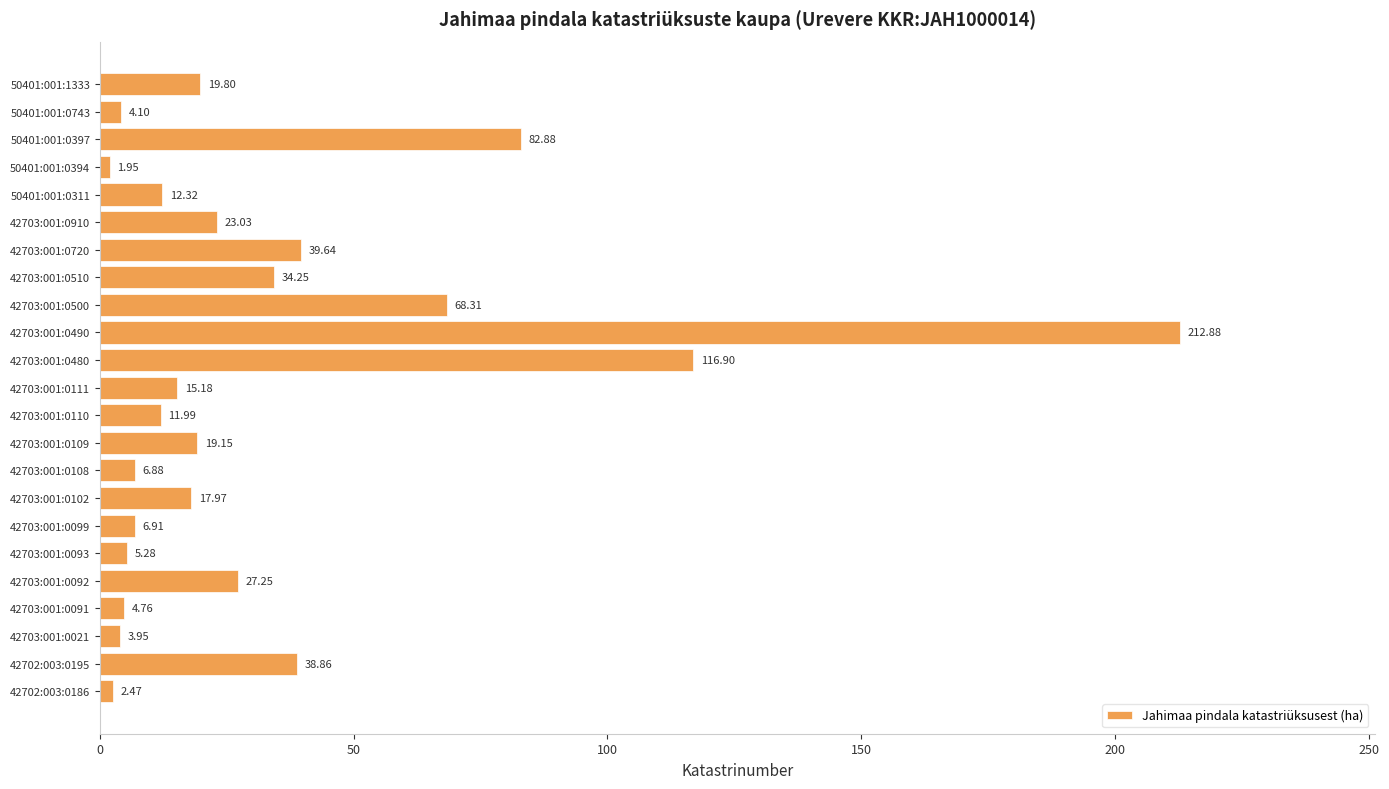

Rank the categories by value from highest to lowest.

42703:001:0490, 42703:001:0480, 50401:001:0397, 42703:001:0500, 42703:001:0720, 42702:003:0195, 42703:001:0510, 42703:001:0092, 42703:001:0910, 50401:001:1333, 42703:001:0109, 42703:001:0102, 42703:001:0111, 50401:001:0311, 42703:001:0110, 42703:001:0099, 42703:001:0108, 42703:001:0093, 42703:001:0091, 50401:001:0743, 42703:001:0021, 42702:003:0186, 50401:001:0394